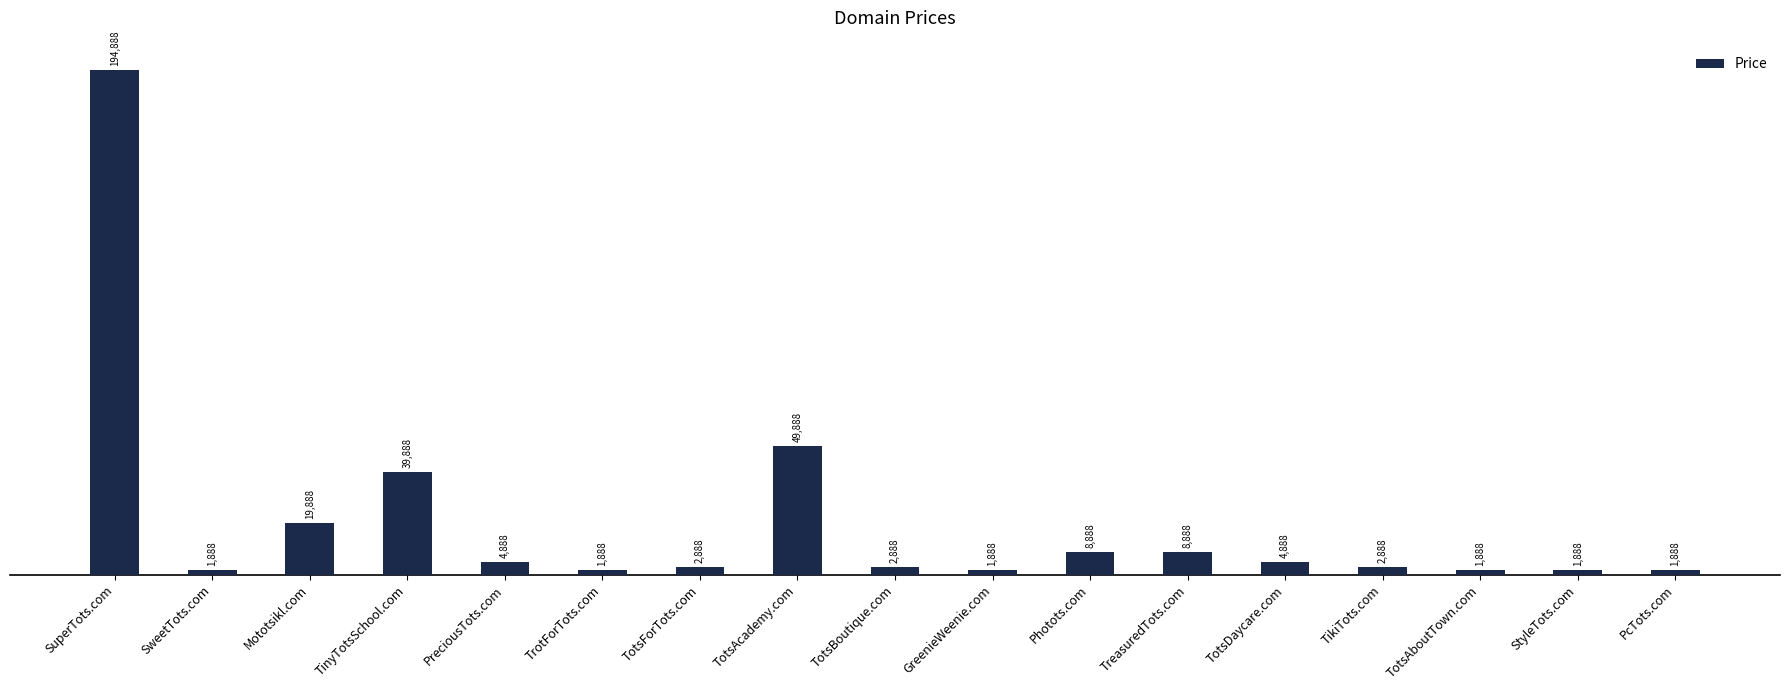

Where does the data first go above 2888?

SuperTots.com